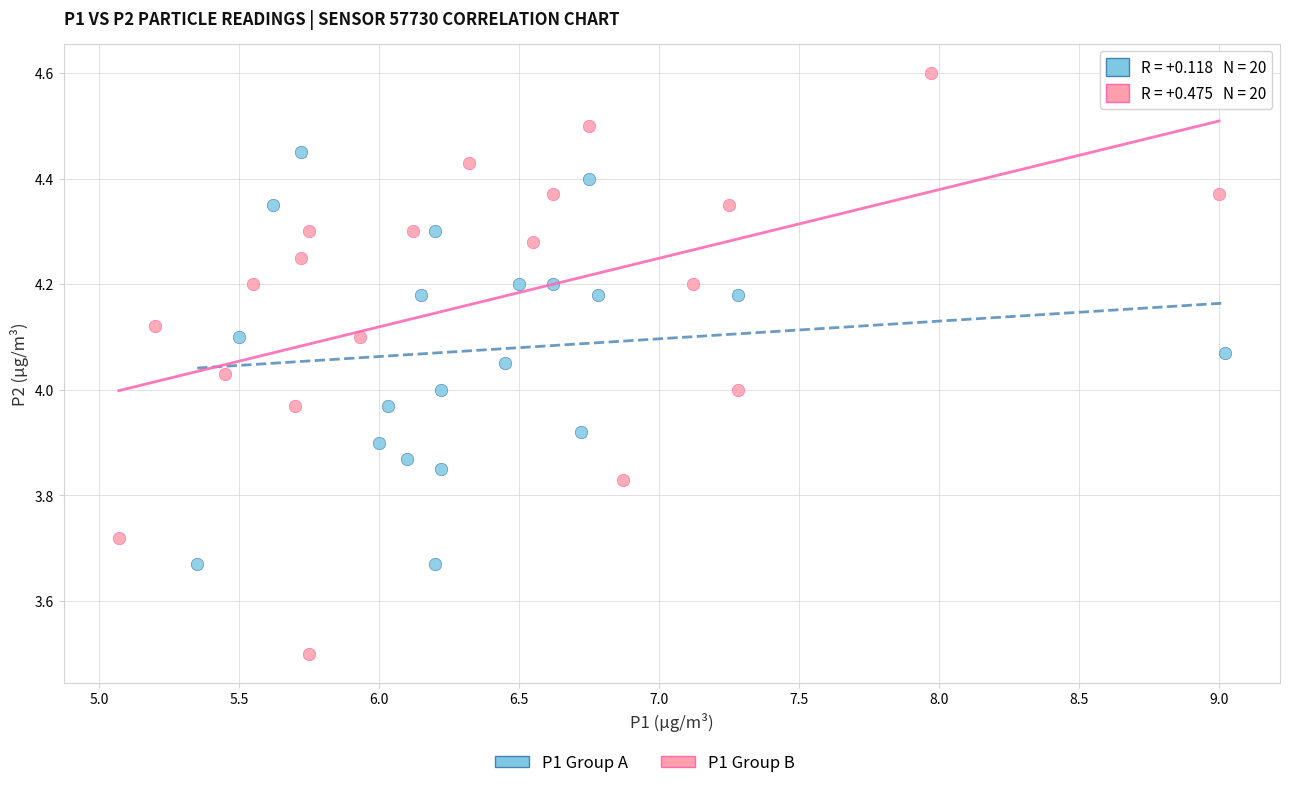

Which series reaches the minimum Y coordinate?

P1 Group B